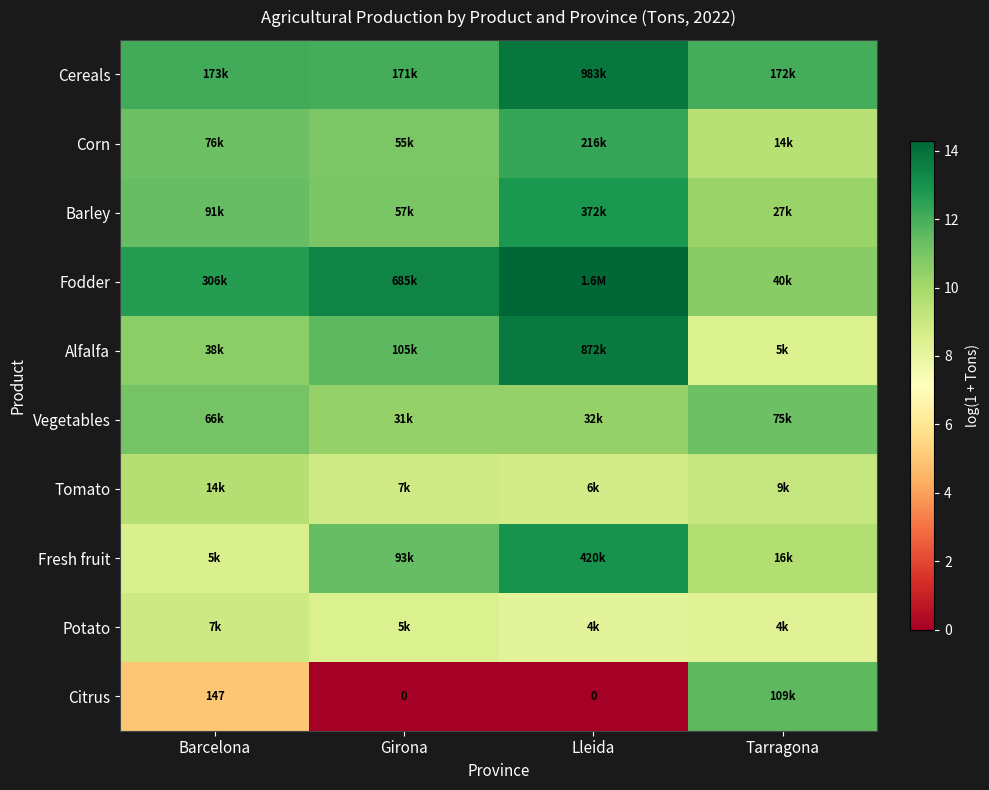

Is the value of Citrus at Barcelona greater than the value of Potato at Girona?

No